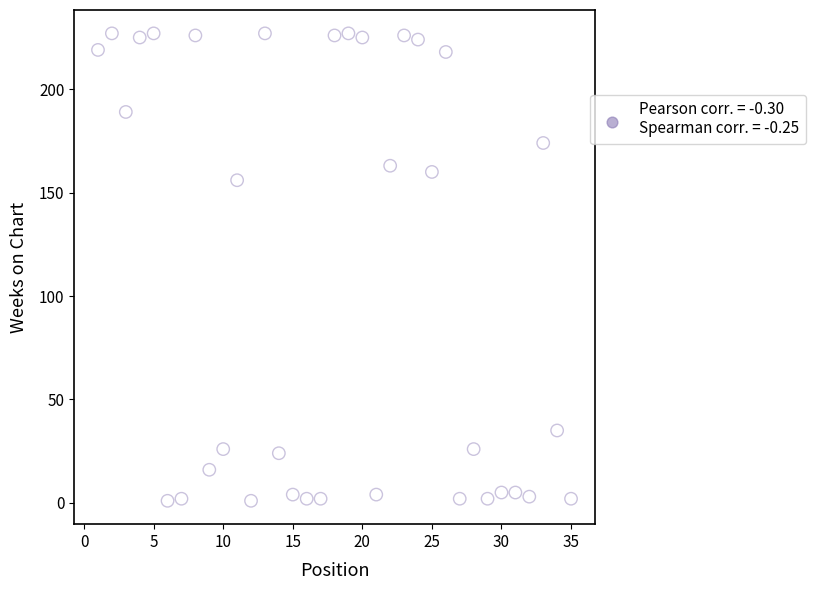

What Y value in the scatter plot is closest to 114?

156